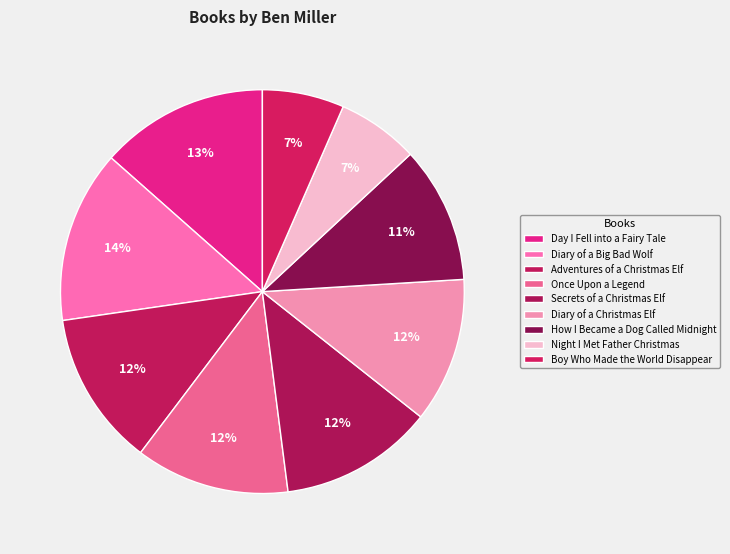

Rank the categories by value from lowest to highest.

Night I Met Father Christmas, Boy Who Made the World Disappear, How I Became a Dog Called Midnight, Diary of a Christmas Elf, Secrets of a Christmas Elf, Once Upon a Legend, Adventures of a Christmas Elf, Day I Fell into a Fairy Tale, Diary of a Big Bad Wolf